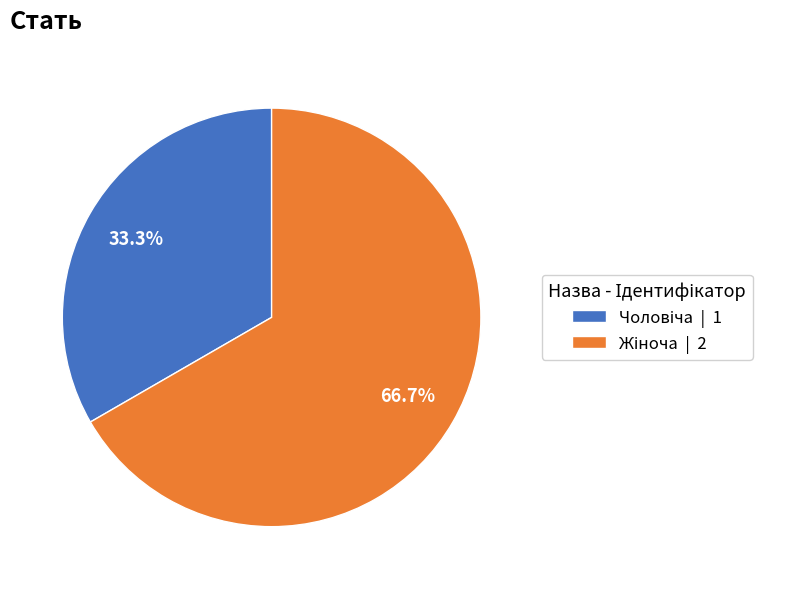

How many slices are in this pie chart?

2